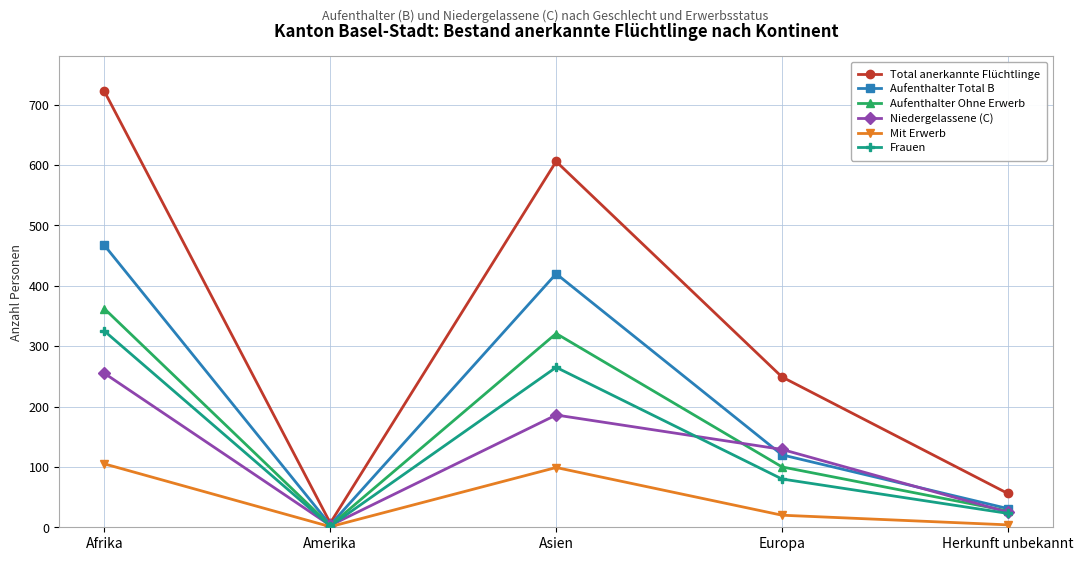

Does the chart have visible grid lines?

Yes